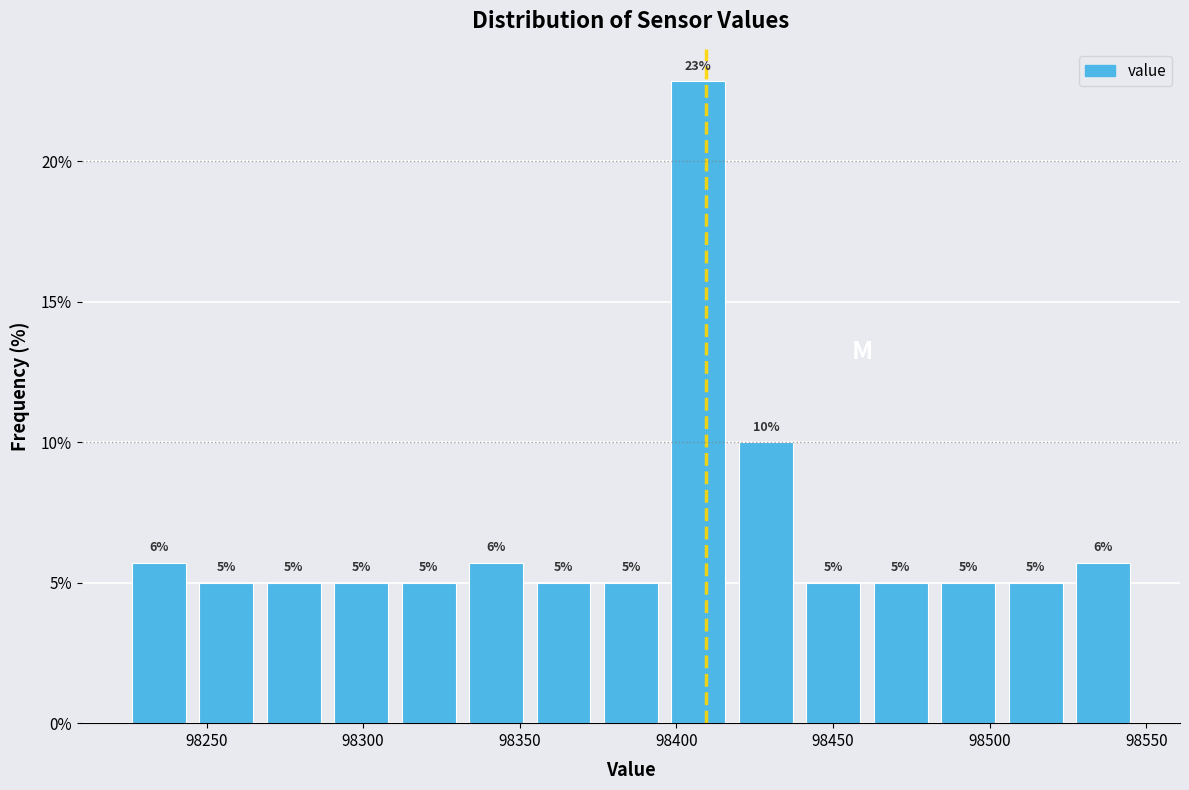

Which range on the x-axis has the tallest bar?

98395 to 98420